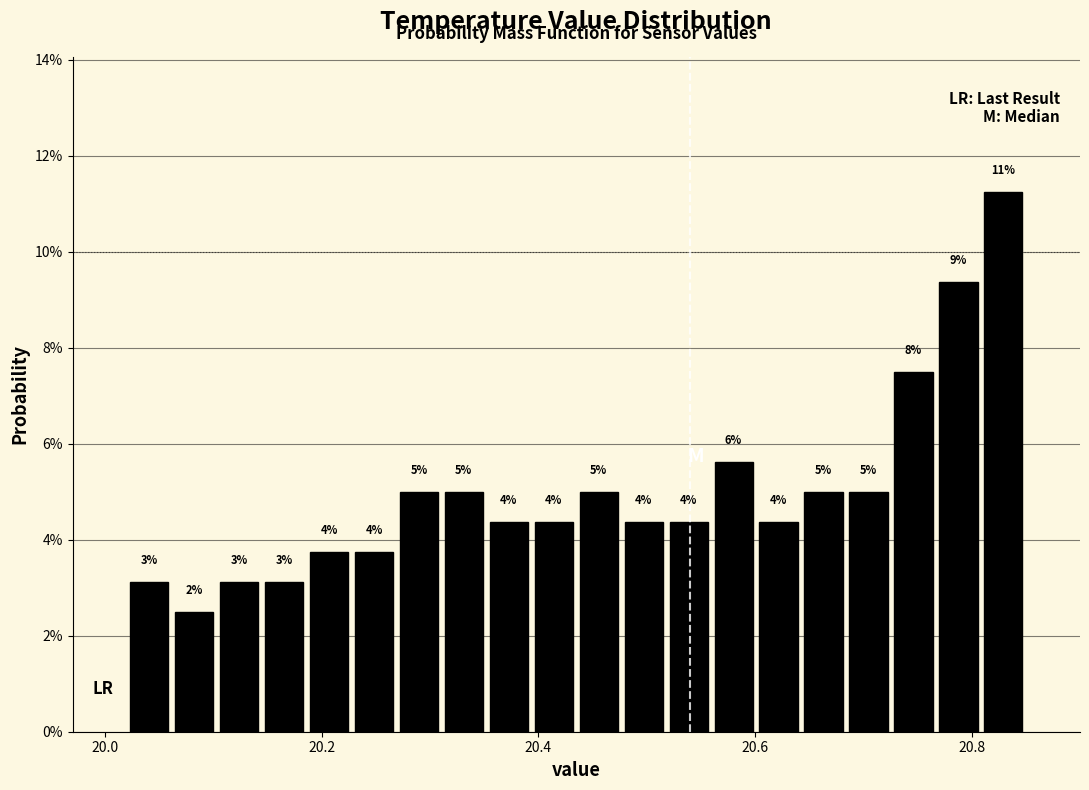

Read against the x-axis, roughly where is the centre of the tallest bar?

20.82